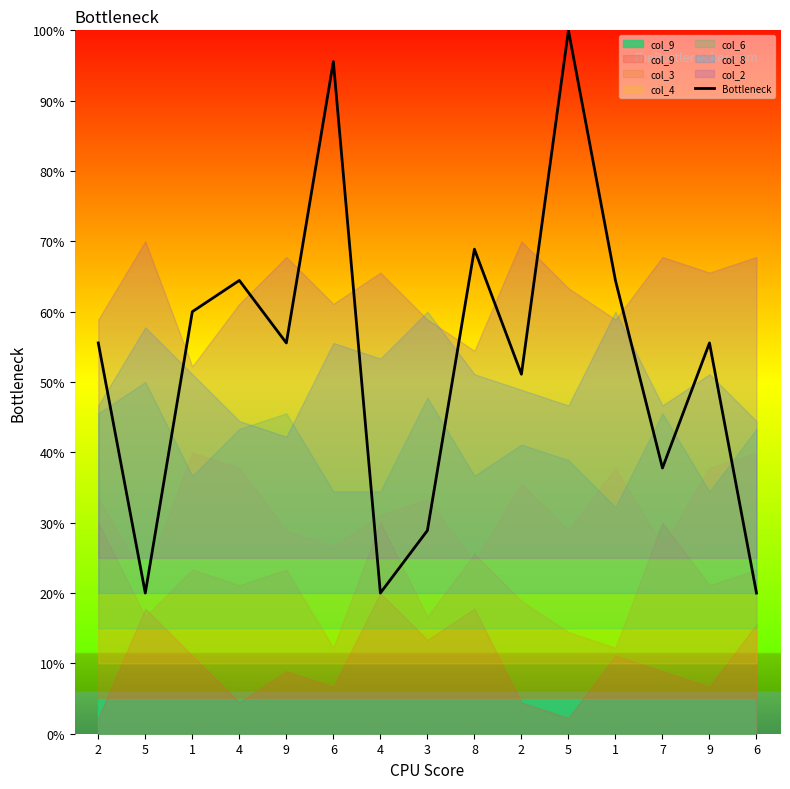

What is the difference between the values at 1 and 5?

35.6